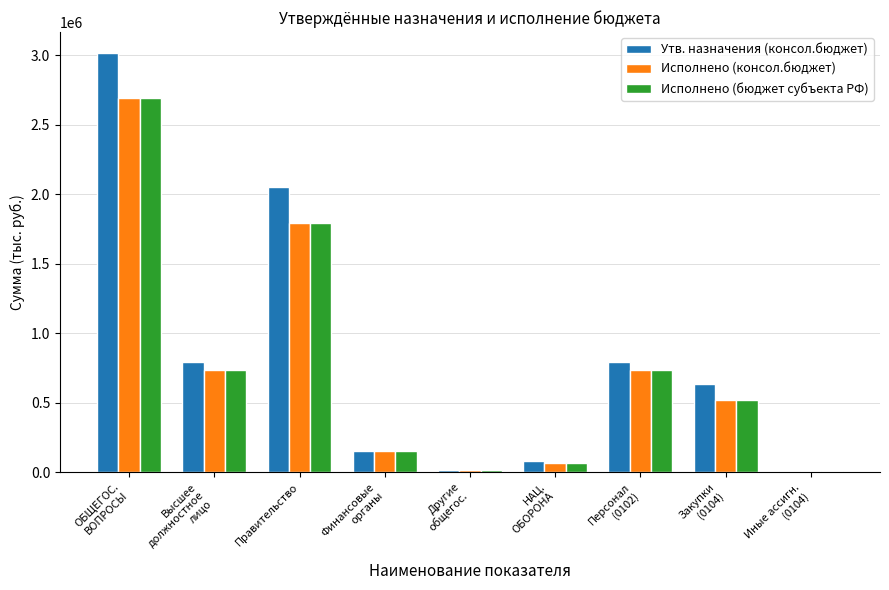

What is the sum of the Исполнено (бюджет субъекта РФ) values at Высшее
должностное
лицо and Персонал
(0102)?

1470382.0